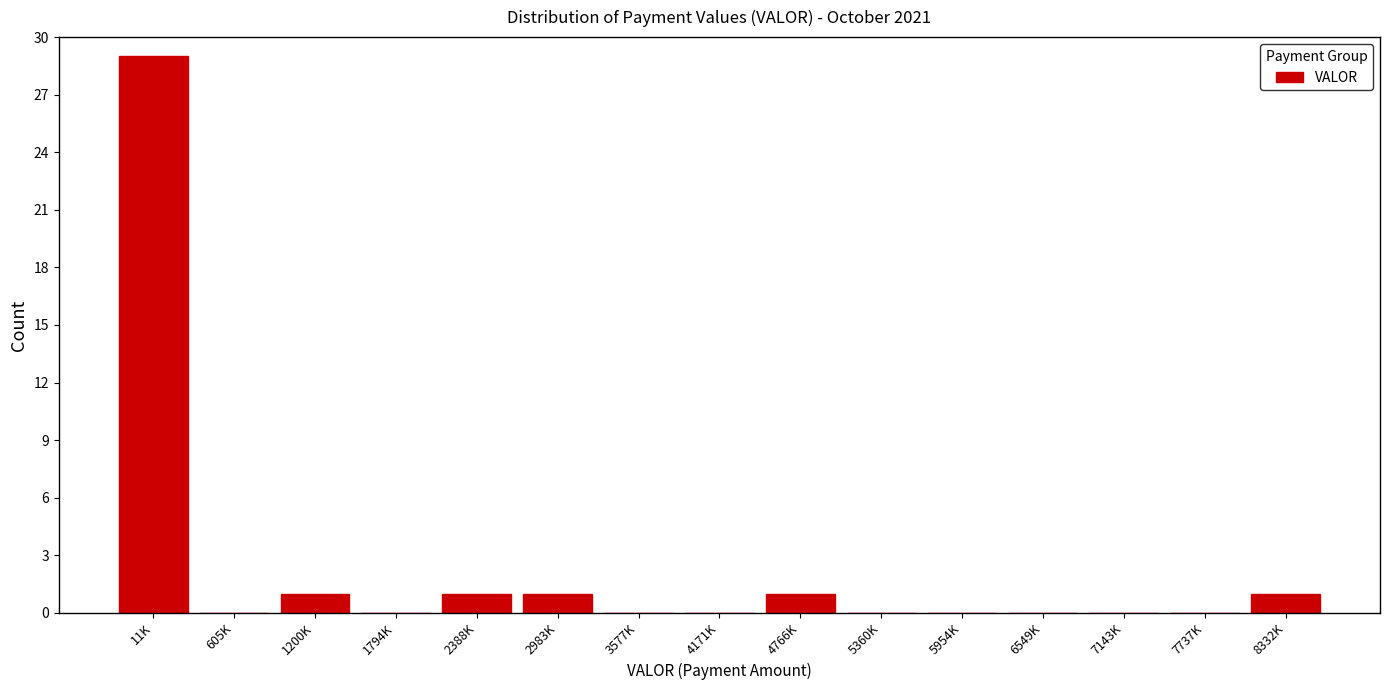

Reading left to right, extract all data points from this chart.

11K=29	605K=0	1200K=1	1794K=0	2388K=1	2983K=1	3577K=0	4171K=0	4766K=1	5360K=0	5954K=0	6549K=0	7143K=0	7737K=0	8332K=1